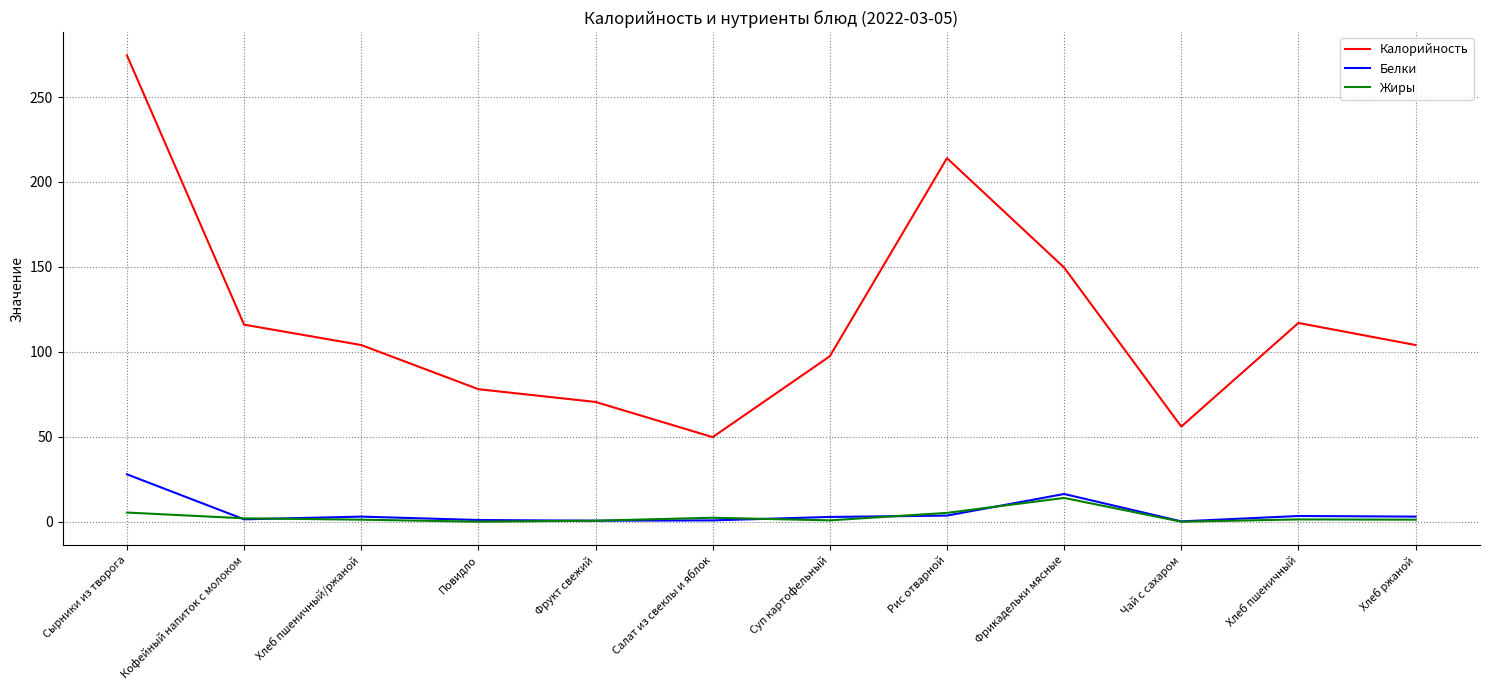

What is the difference between the Калорийность values at Сырники из творога and Чай с сахаром?

218.5